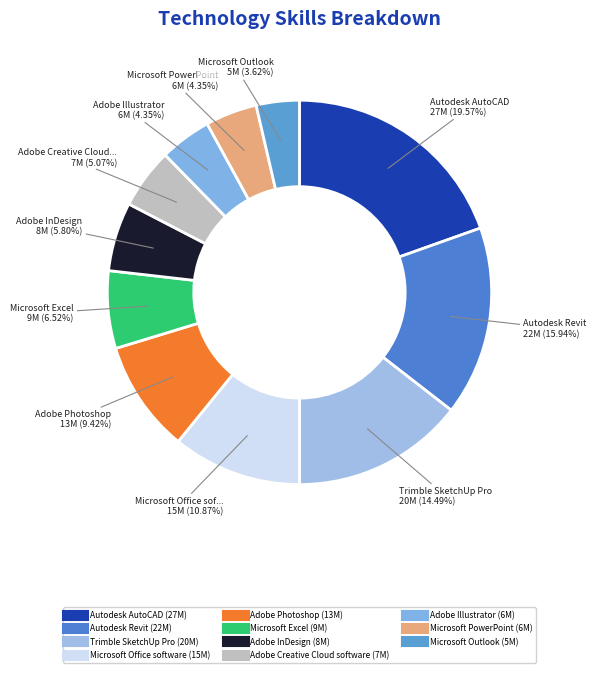

Do Autodesk Revit and Microsoft Office software together represent more than half of the pie?

No